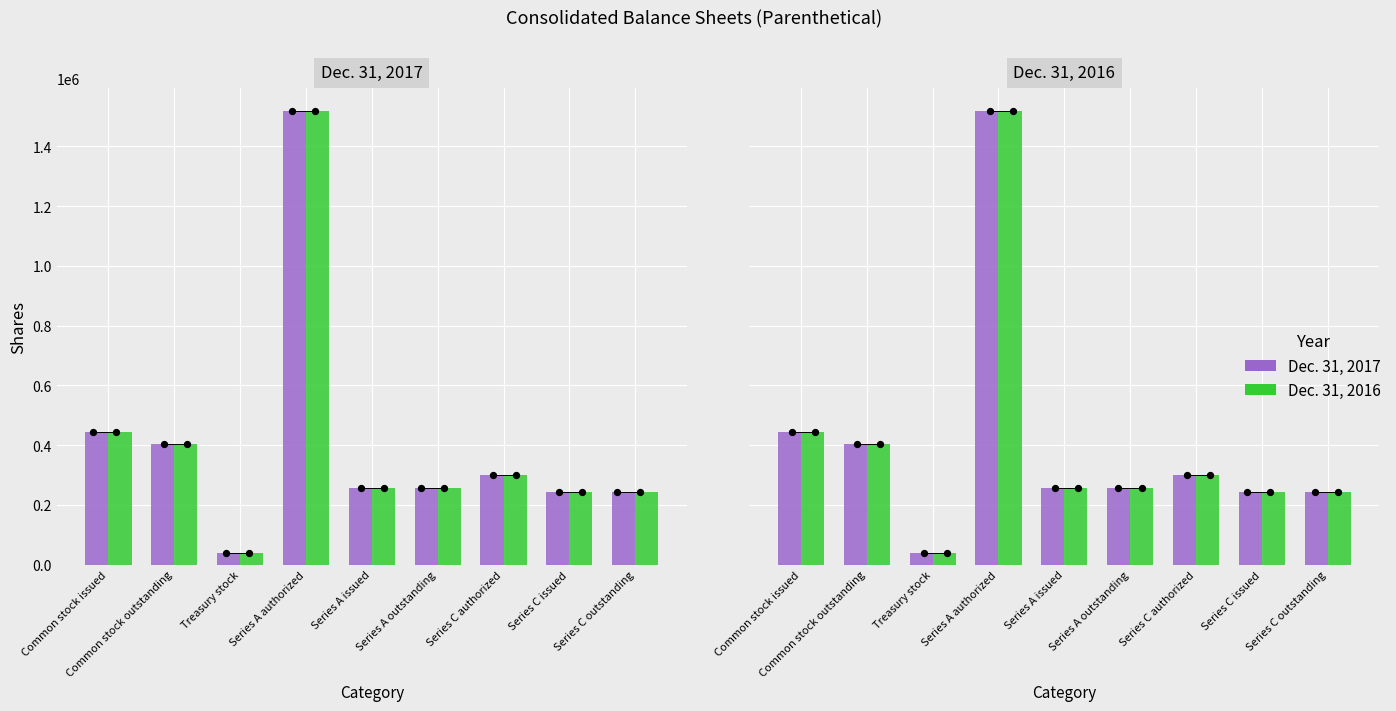

Which series reaches the maximum Y coordinate?

Dec. 31, 2017